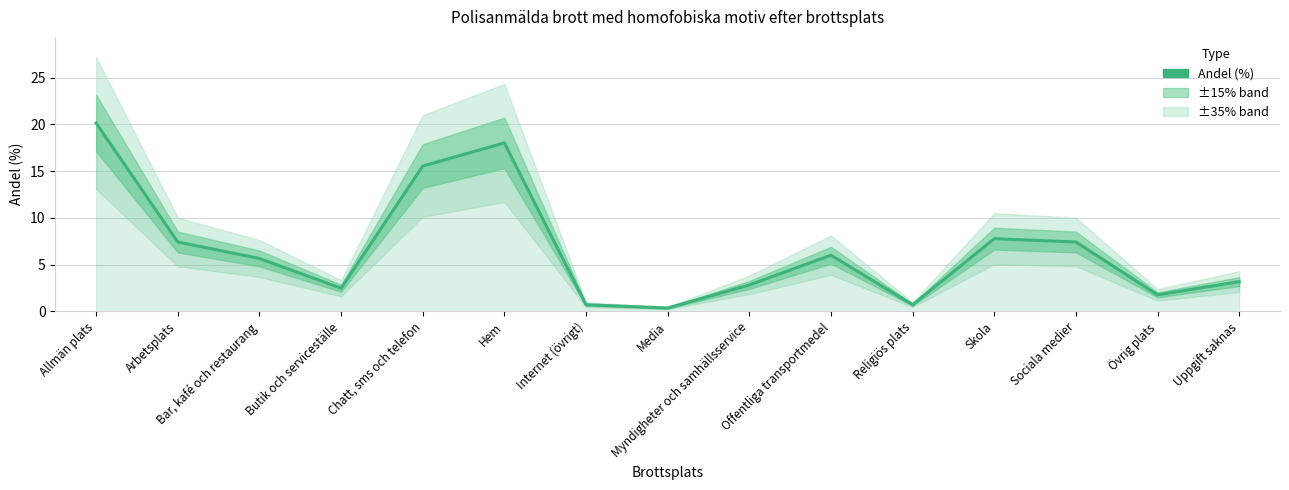

Where is the first local maximum?

Hem